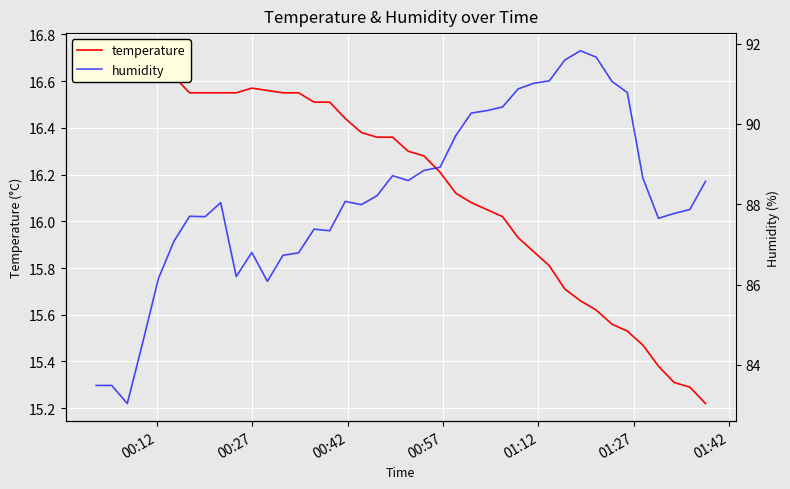

What position from the left is 00:42?

3